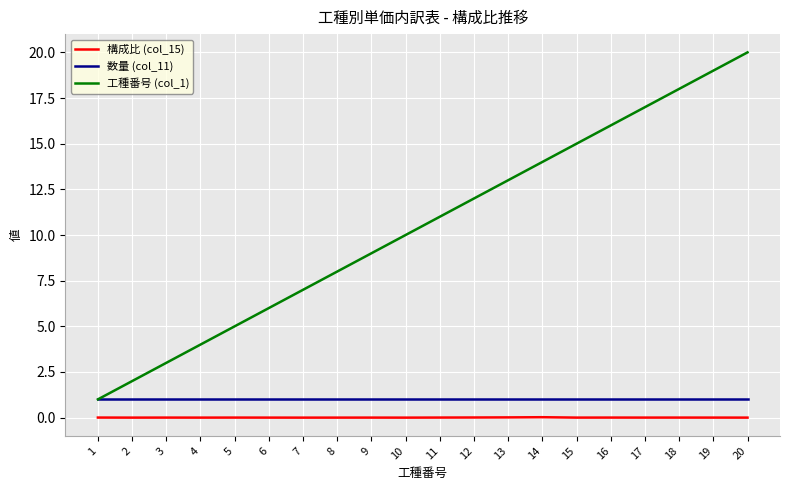

Which series has the widest spread of values?

工種番号 (col_1)